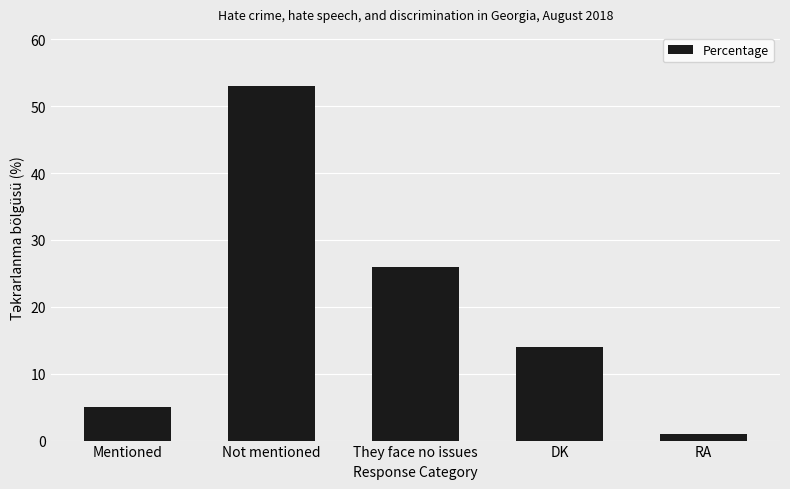

How many bars are there in total?

5